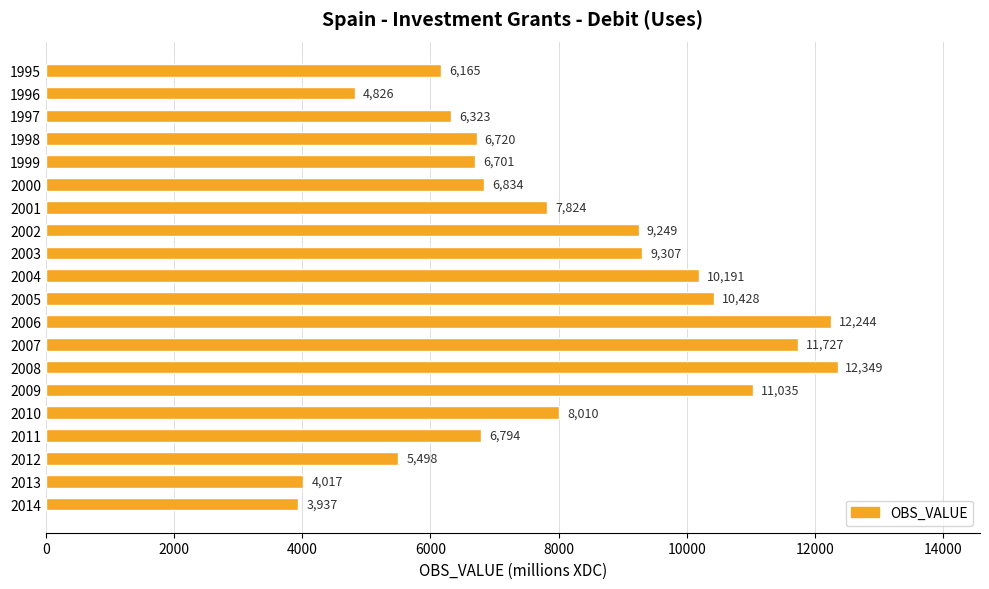

Which label corresponds to the largest value in the chart?

2008